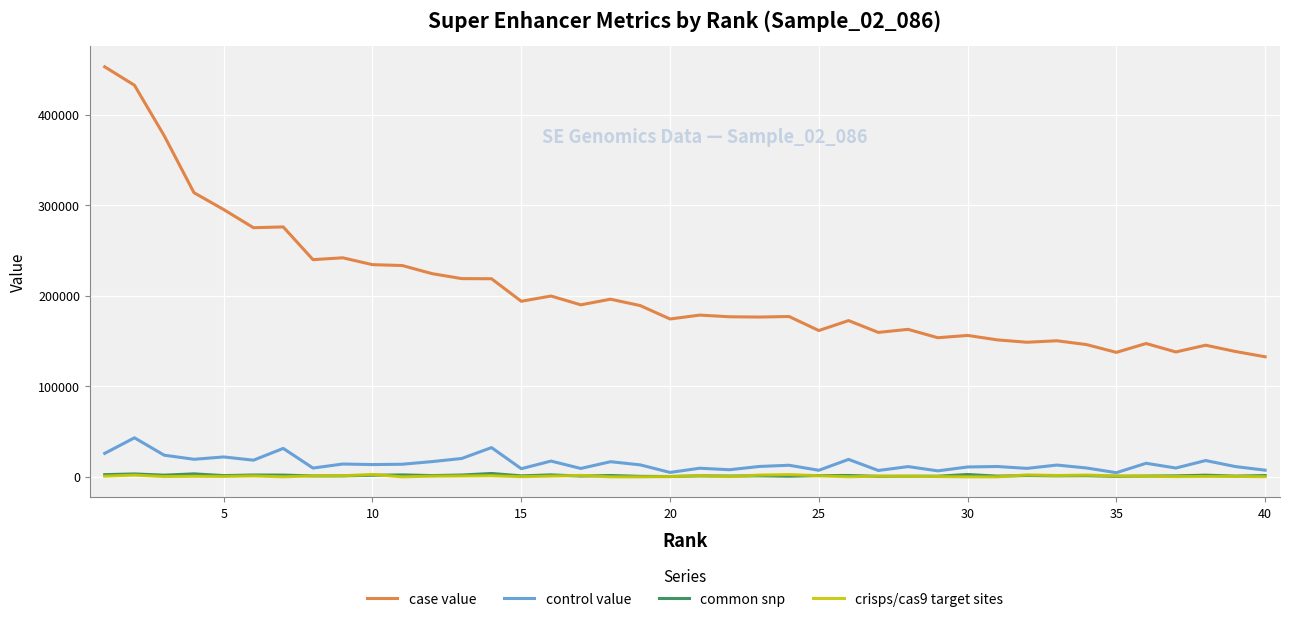

Which series has the largest total across all categories?

case value